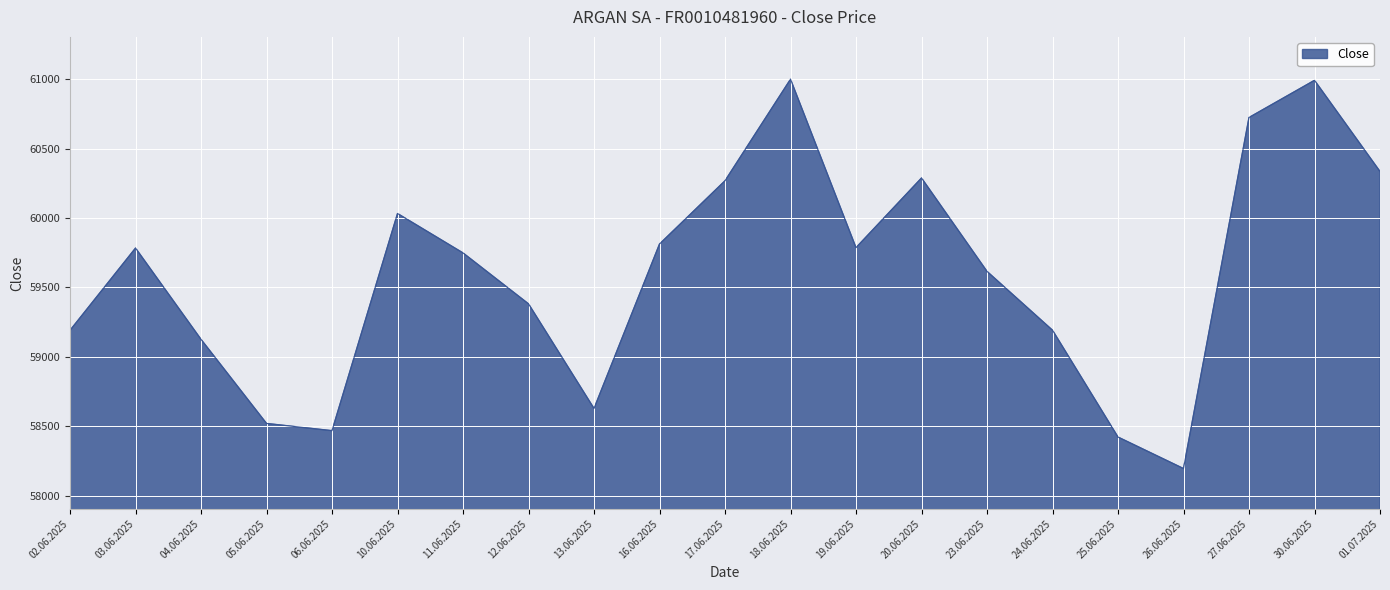

Which category has the lowest value across all series?

26.06.2025